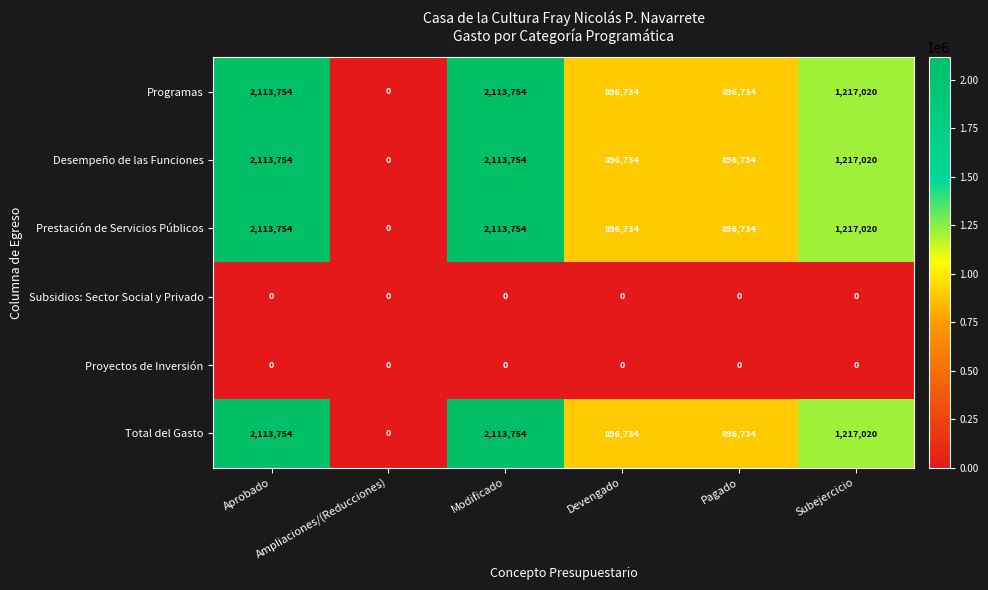

What is the maximum value shown in the chart?

2113754